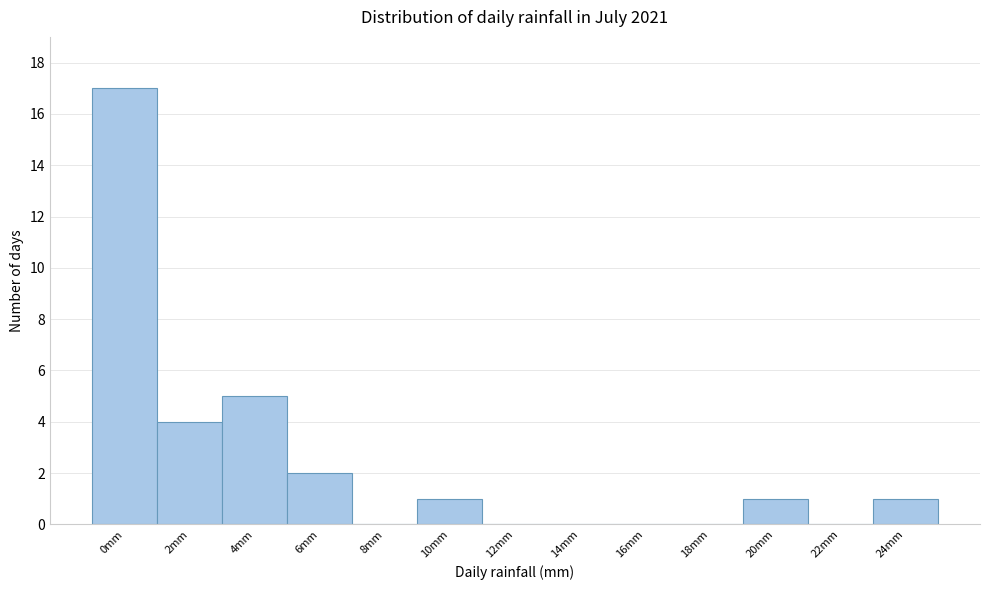

Reading left to right, transcribe all the data shown in this chart.

0mm=17	2mm=4	4mm=5	6mm=2	8mm=0	10mm=1	12mm=0	14mm=0	16mm=0	18mm=0	20mm=1	22mm=0	24mm=1